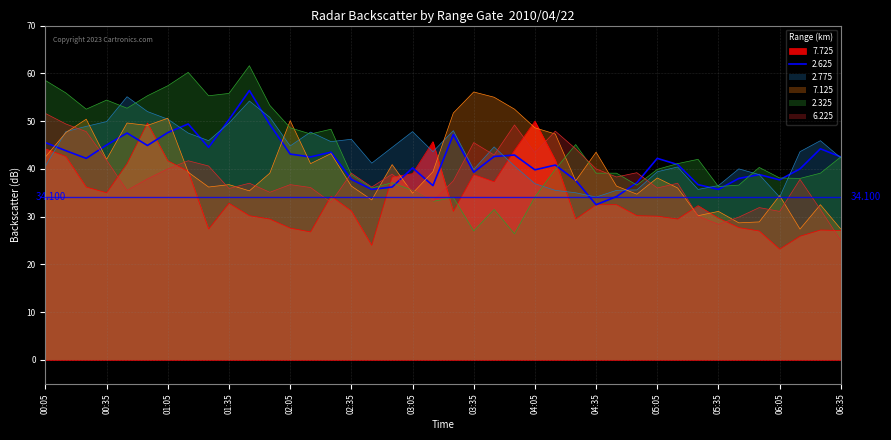

Reading left to right, list all the values displayed in this chart.

7.725: 44.2	42.6	36.2	35.0	41.1	49.6	41.7	39.5	27.4	32.8	30.2	29.5	27.6	26.8	34.3	31.2	24.0	38.3	39.0	45.7	31.1	38.8	37.3	43.9	50.0	41.8	29.5	32.5	32.5	30.2	30.1	29.5	32.3	29.7	27.7	27.0	23.2	25.9	27.2	27.1
2.625: 45.5	43.8	42.2	45.0	47.5	44.9	47.6	49.4	44.5	50.3	56.4	49.3	43.1	42.5	43.5	37.8	35.7	36.2	40.2	36.5	47.2	39.3	42.6	42.9	39.8	40.8	37.6	32.5	34.2	37.1	42.2	40.9	36.7	35.7	38.0	38.8	37.7	40.0	44.2	42.5
2.775: 40.6	47.8	48.9	49.9	55.1	52.0	50.4	47.5	45.9	49.6	54.2	50.8	44.8	47.7	45.7	46.2	41.2	44.5	47.8	43.6	48.0	39.9	44.6	40.6	36.9	35.5	35.0	34.1	35.5	35.6	39.4	40.4	35.7	36.5	40.0	38.8	34.1	43.6	45.9	42.3
7.125: 42.5	47.6	50.4	42.0	49.6	49.1	50.6	39.3	36.2	36.7	35.4	39.1	50.1	41.1	43.2	36.4	33.5	40.9	34.9	39.4	51.7	56.1	55.0	52.5	48.6	47.3	37.5	43.5	36.4	34.7	38.1	36.0	30.2	31.1	28.7	28.9	34.4	27.4	32.5	27.4
2.325: 58.5	55.9	52.5	54.4	52.7	55.3	57.4	60.2	55.3	55.8	61.6	53.3	48.6	47.3	48.3	38.8	36.0	37.1	35.5	33.2	34.0	27.0	31.5	26.4	34.1	39.9	45.1	39.1	39.1	36.6	39.9	41.1	42.0	36.3	36.6	40.3	38.1	38.0	39.1	42.5
6.225: 51.6	49.4	47.8	41.8	35.5	37.9	40.0	41.7	40.6	35.9	37.0	35.1	36.7	36.1	33.0	39.1	36.2	38.9	35.4	33.2	37.5	45.5	42.9	49.2	43.4	47.9	44.2	40.0	38.3	39.2	36.0	37.0	30.1	28.4	29.9	31.9	31.1	37.8	31.5	25.0